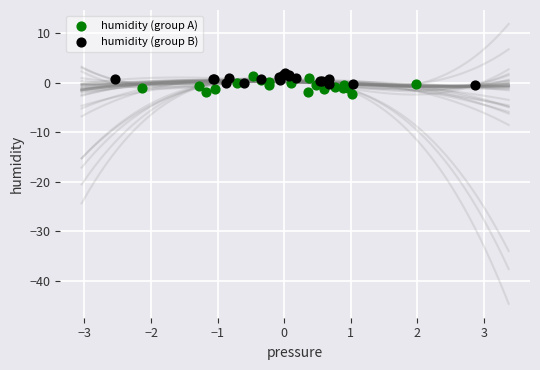

Which series reaches the maximum Y coordinate?

humidity (group B)